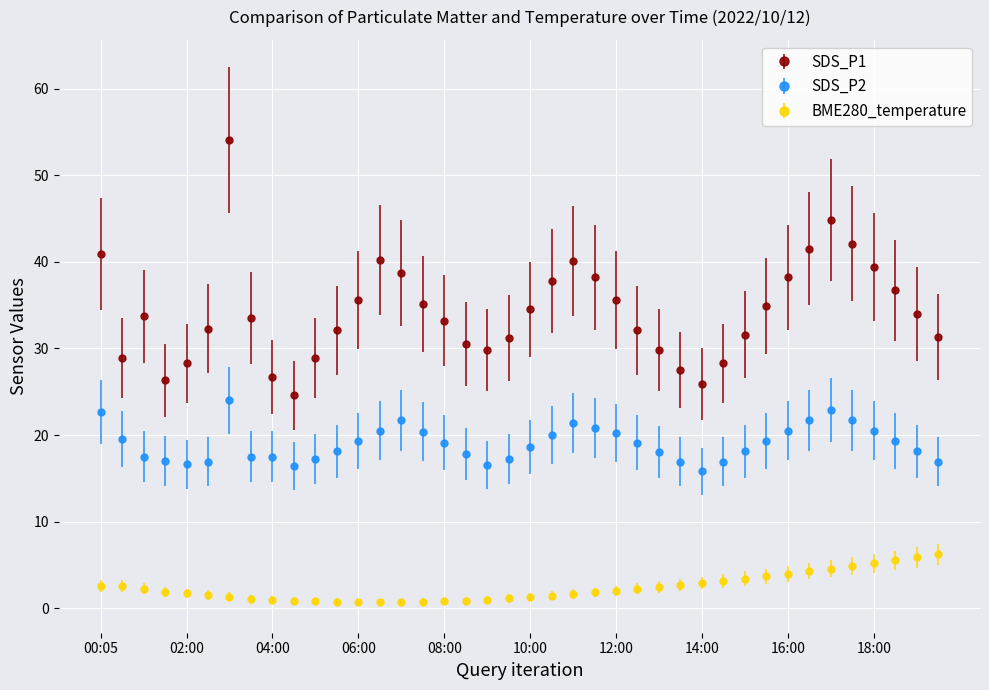

Which series has the widest spread of values?

SDS_P1